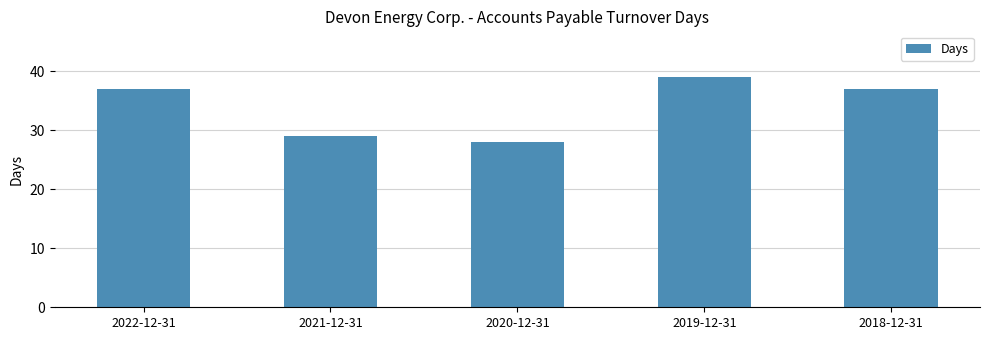

Approximately how many times larger is the value at 2022-12-31 compared to 2020-12-31?

1.3